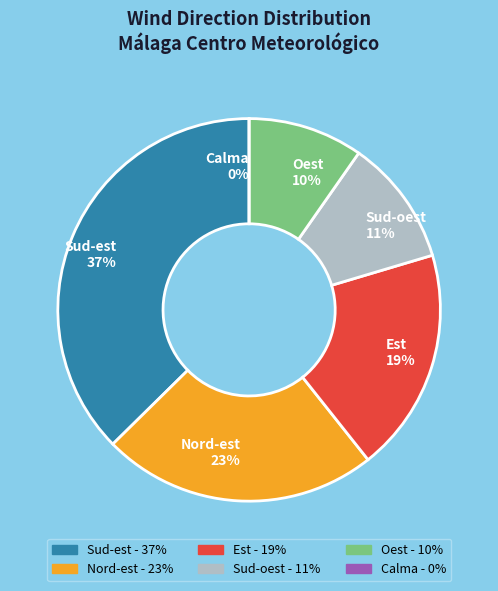

The Sud-est slice represents 17% of the pie. True or false?

False